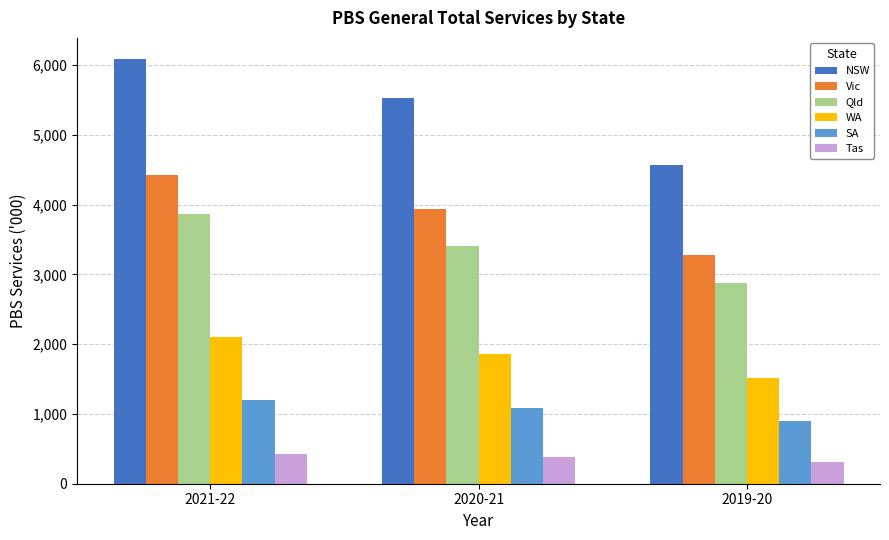

Reading right to left, what are all the values shown in this chart?

NSW: 2019-20=4566.2	2020-21=5533.6	2021-22=6085.7
Vic: 2019-20=3271.8	2020-21=3942.7	2021-22=4428.7
Qld: 2019-20=2873.8	2020-21=3410.4	2021-22=3868.3
WA: 2019-20=1512.3	2020-21=1853.8	2021-22=2101.9
SA: 2019-20=903.8	2020-21=1089.9	2021-22=1200.6
Tas: 2019-20=308.8	2020-21=376.7	2021-22=430.1